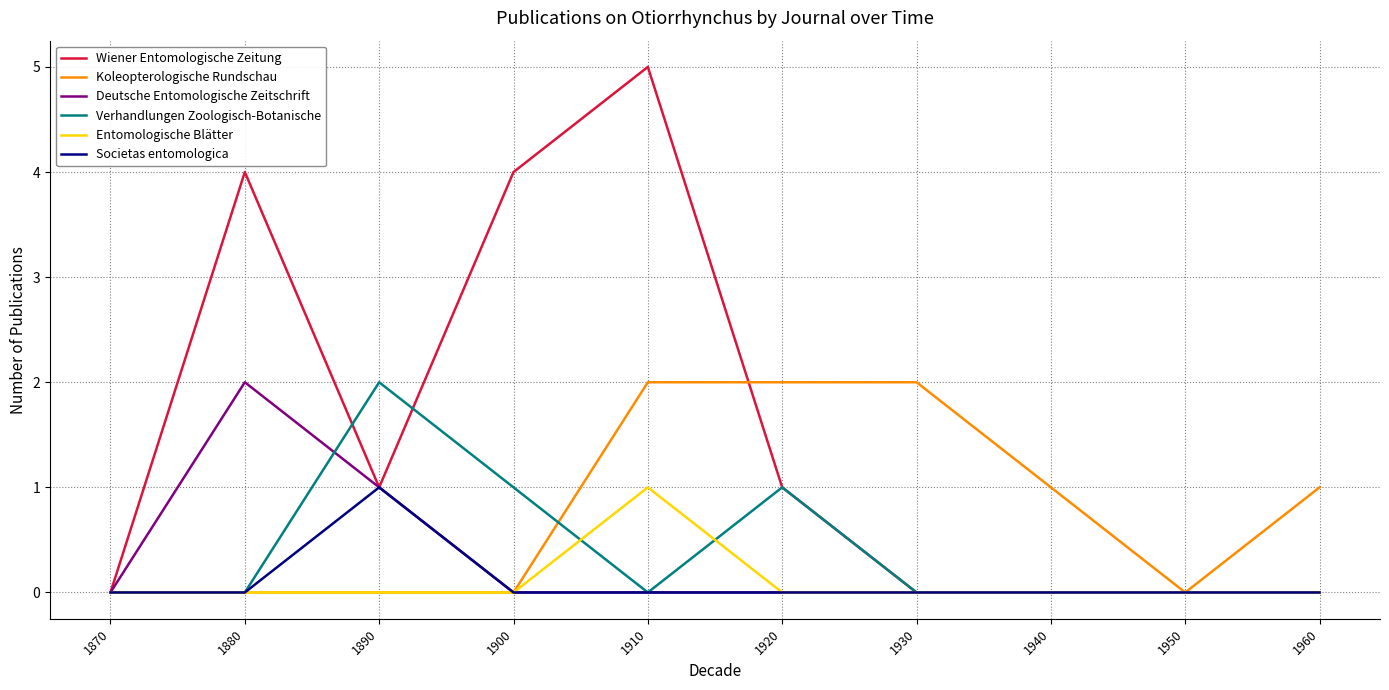

Does the chart display data point markers on the line(s)?

No